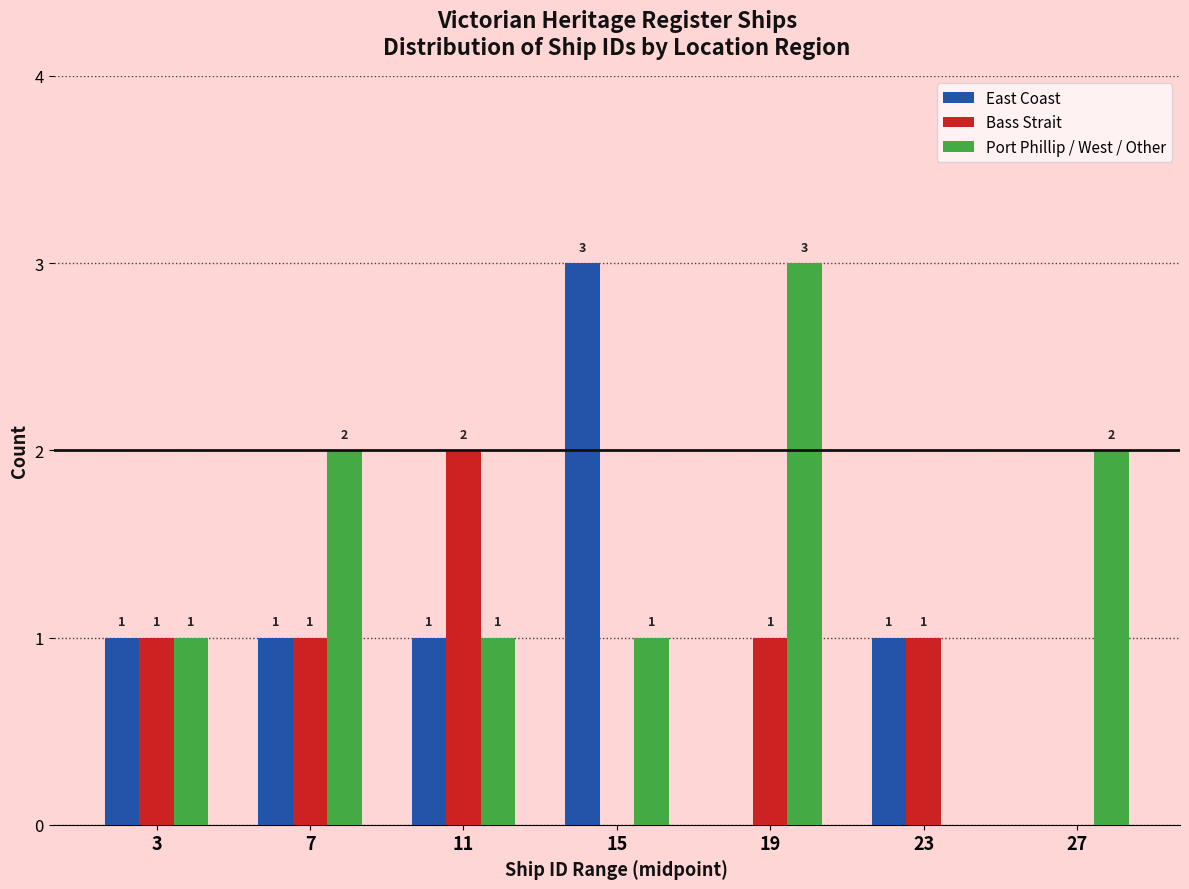

Reading right to left, transcribe all the data shown in this chart.

East Coast: 27=0	23=1	19=0	15=3	11=1	7=1	3=1
Bass Strait: 27=0	23=1	19=1	15=0	11=2	7=1	3=1
Port Phillip / West / Other: 27=2	23=0	19=3	15=1	11=1	7=2	3=1